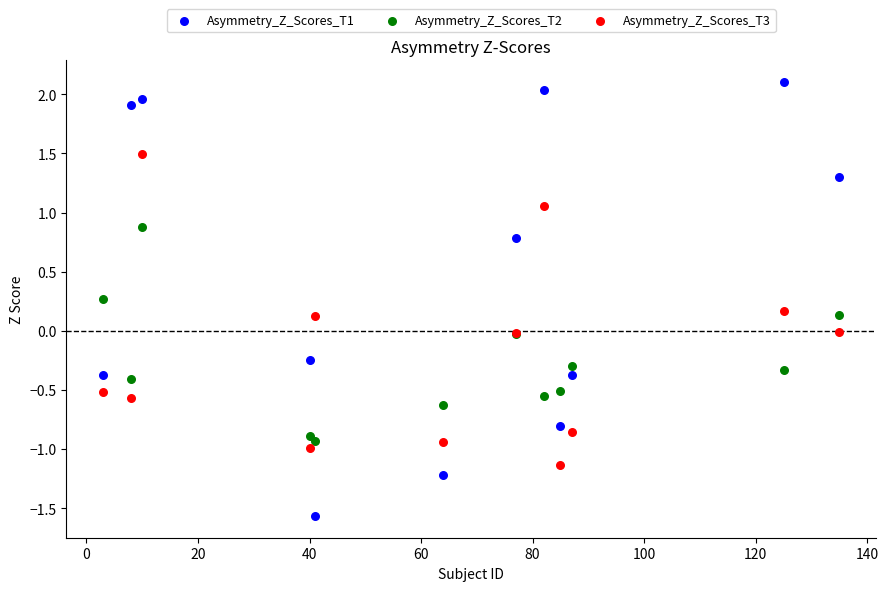

Which series contains the highest Y value?

Asymmetry_Z_Scores_T1